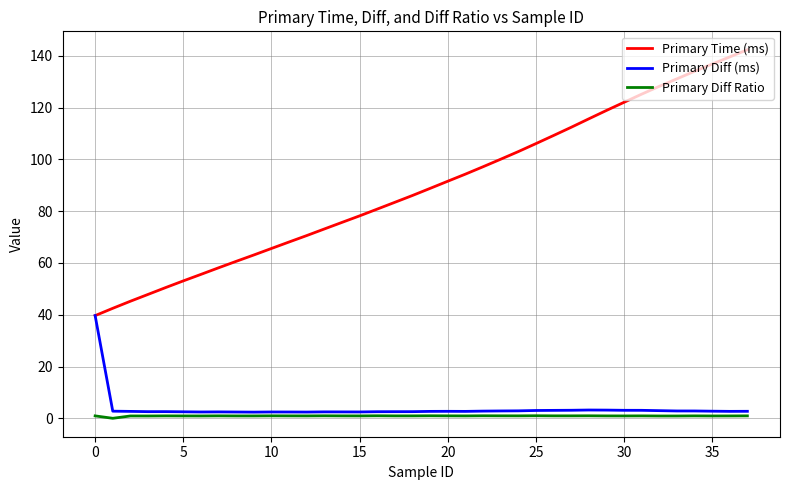

Rank the series by their maximum value, from lowest to highest.

Primary Diff Ratio, Primary Diff (ms), Primary Time (ms)